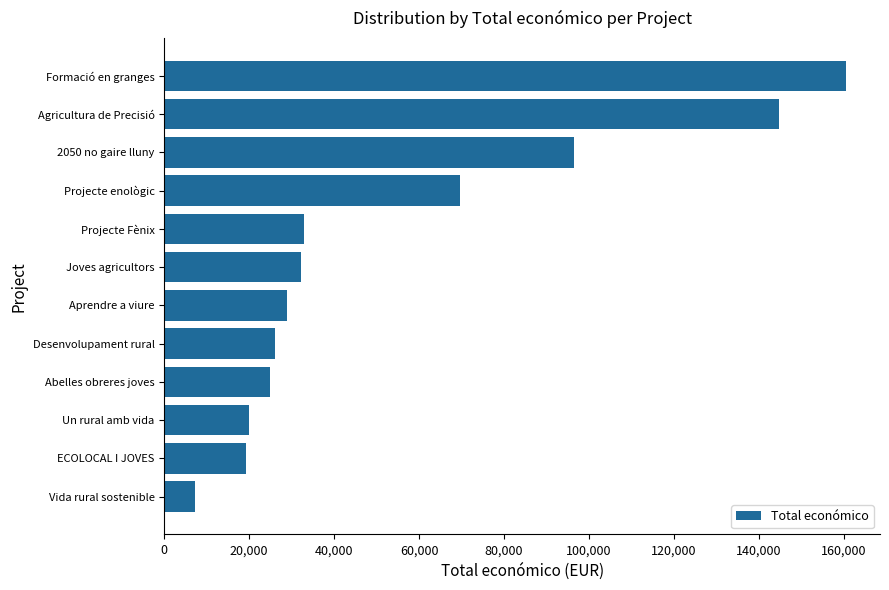

True or false: the data shows 217647 at Formació en granges.

False